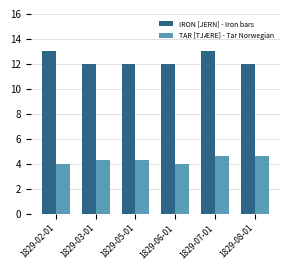

Reading left to right, what are all the values shown in this chart?

IRON [JERN] - Iron bars: 13.0	12.0	12.0	12.0	13.0	12.0
TAR [TJÆRE] - Tar Norwegian: 4.0	4.3	4.3	4.0	4.6	4.6